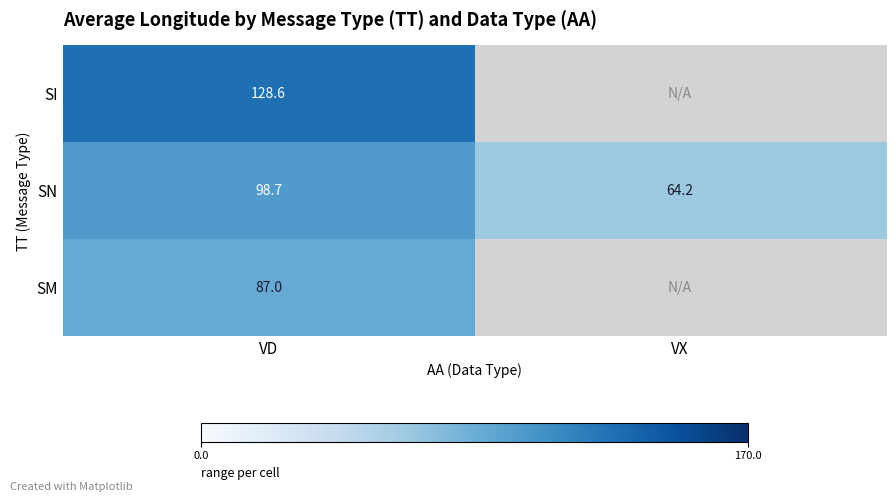

Rank the categories by SN value from highest to lowest.

VD, VX